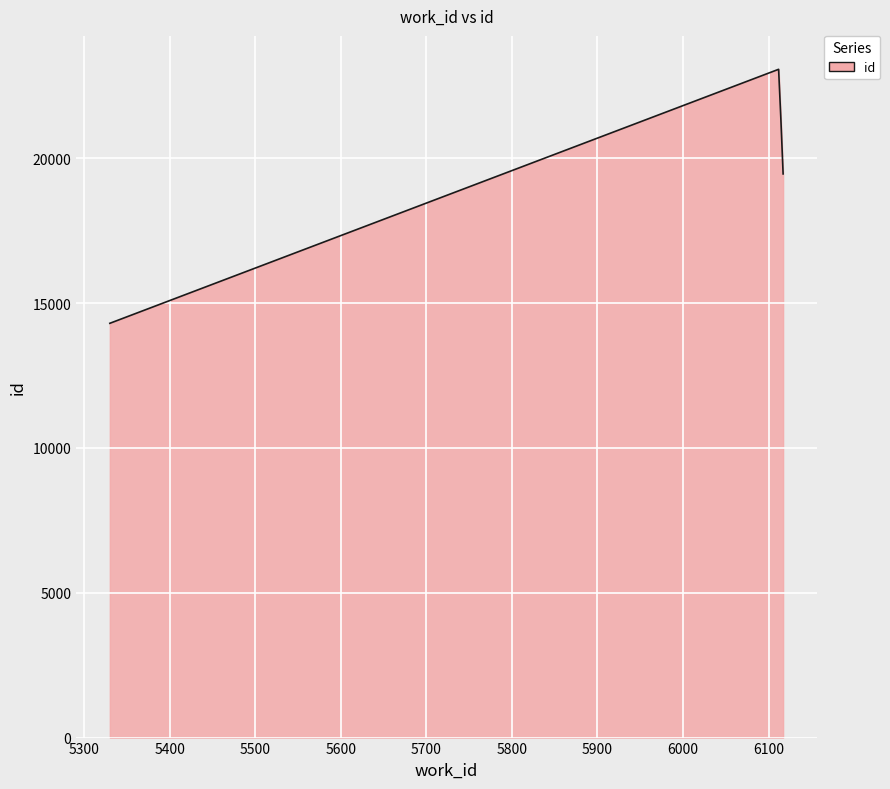

What is the difference between the maximum and minimum values?

8771.0